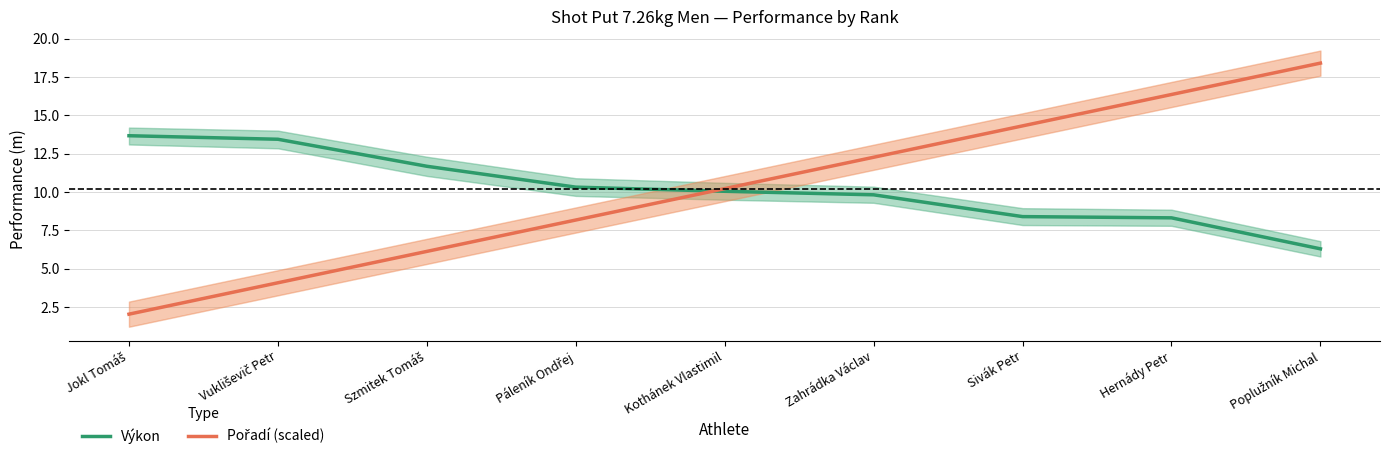

What position from the left is Poplužník Michal?

9